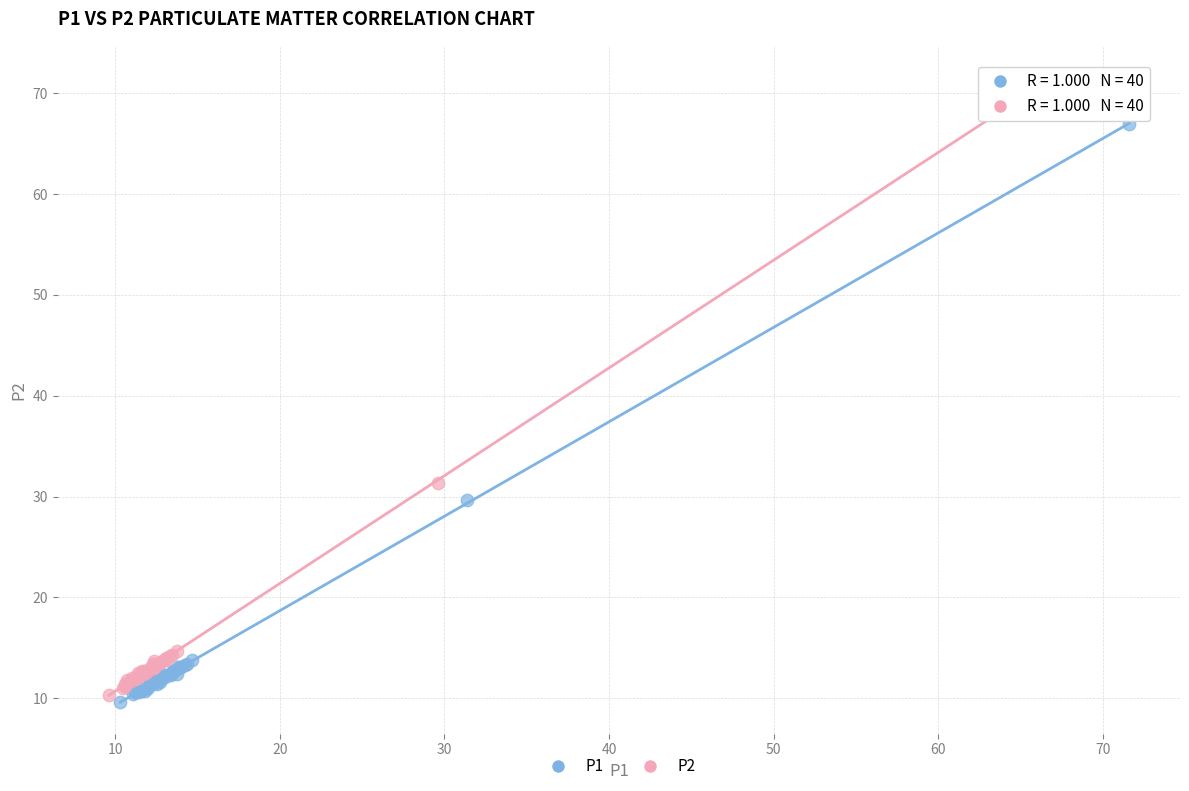

What are all the series names shown in the legend?

P1, P2